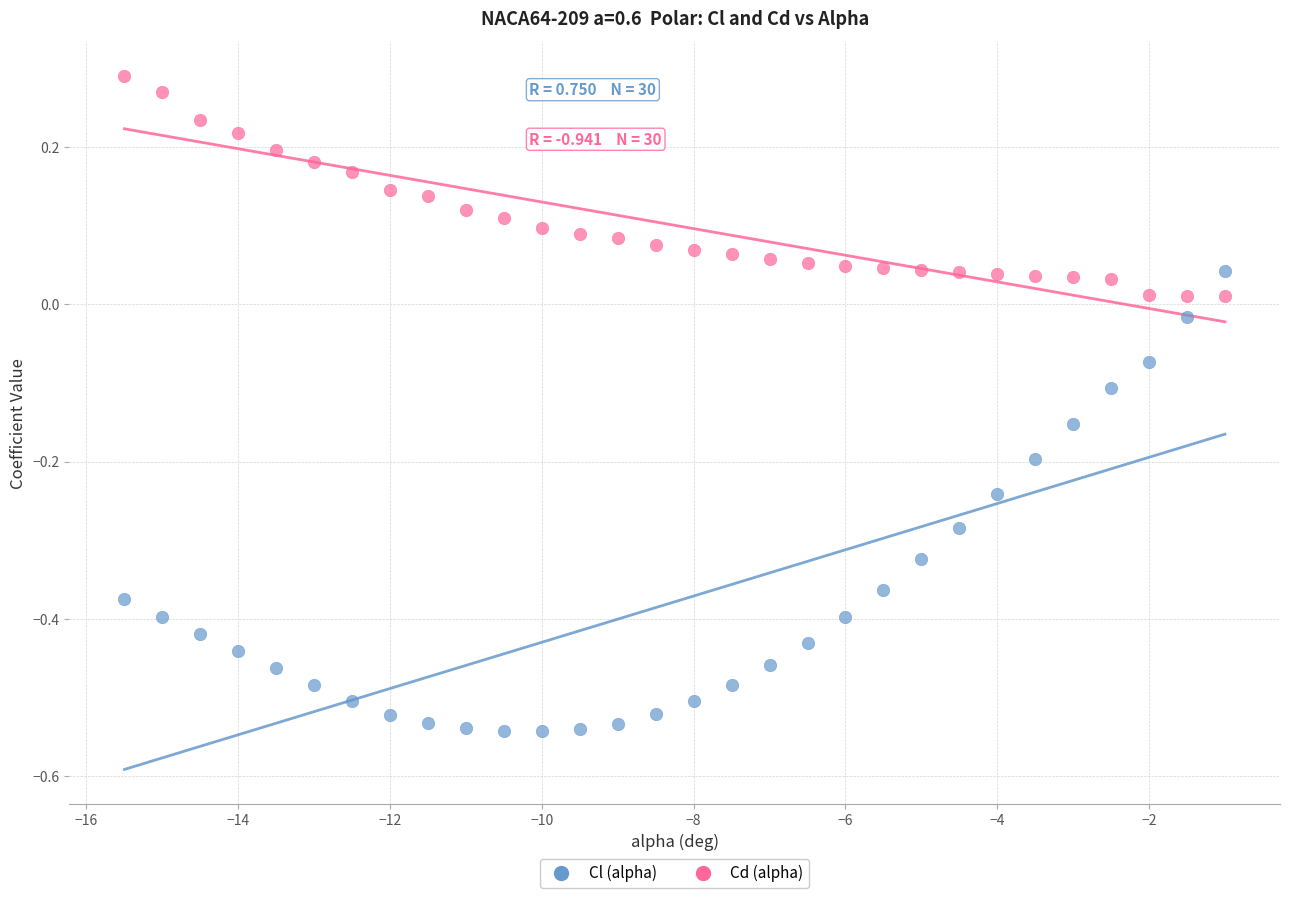

What are all the series names shown in the legend?

Cl (alpha), Cd (alpha)